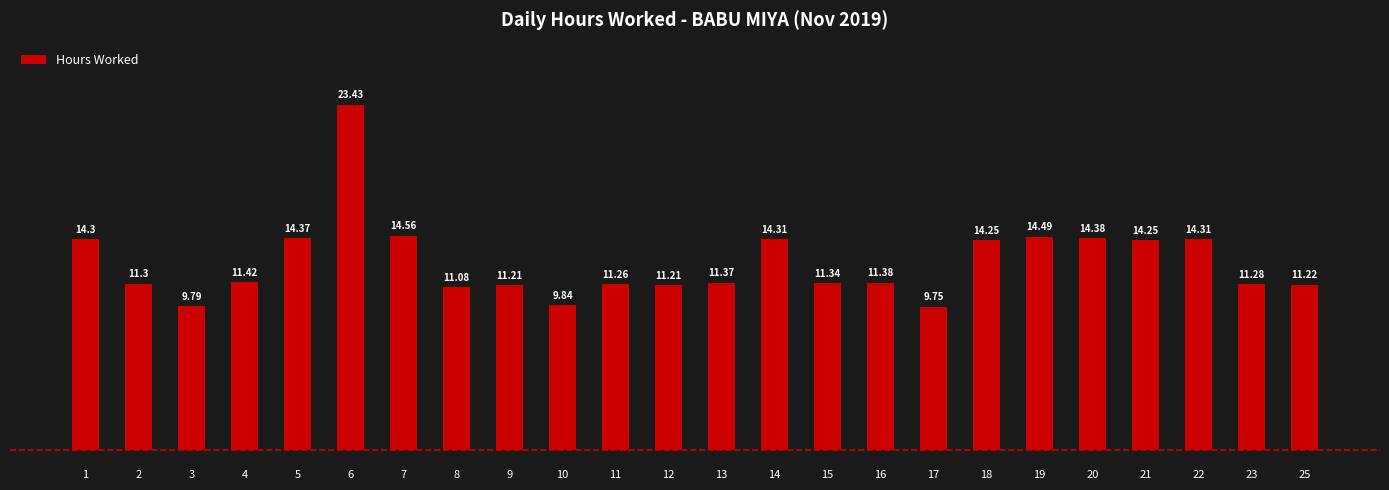

What is the ratio of the value at 1 to the value at 18?

1.0